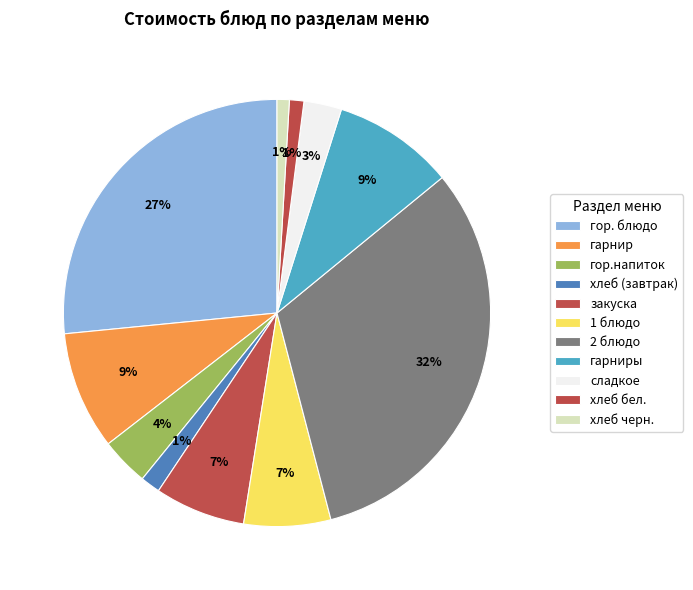

To the nearest percent, what is the combined percentage of гор. блюдо and сладкое?

29%